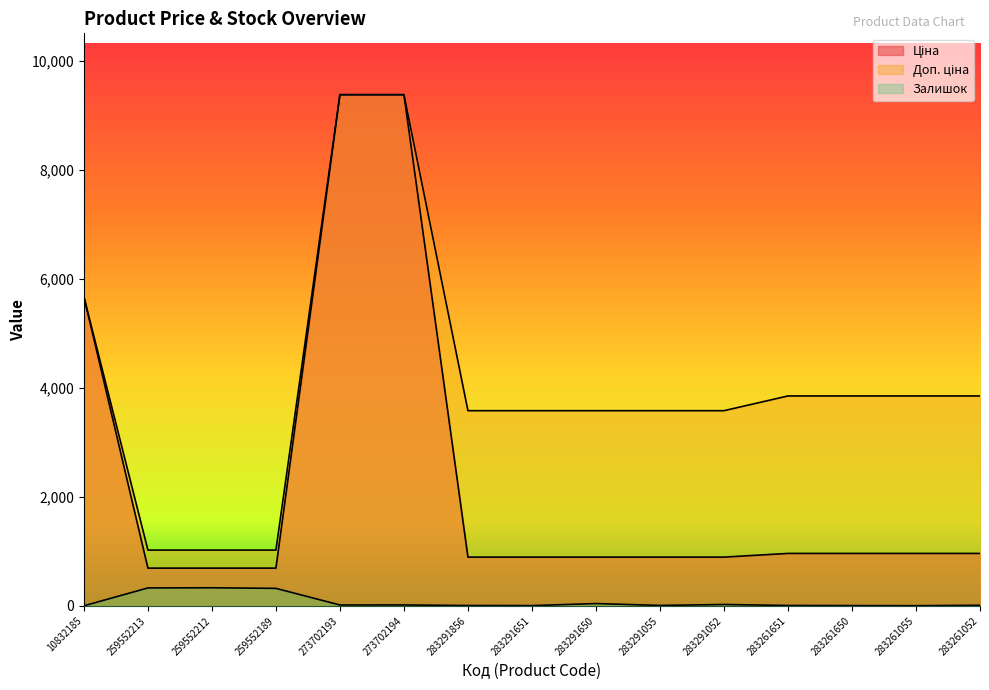

True or false: Доп. ціна and Ціна intersect in this chart.

False